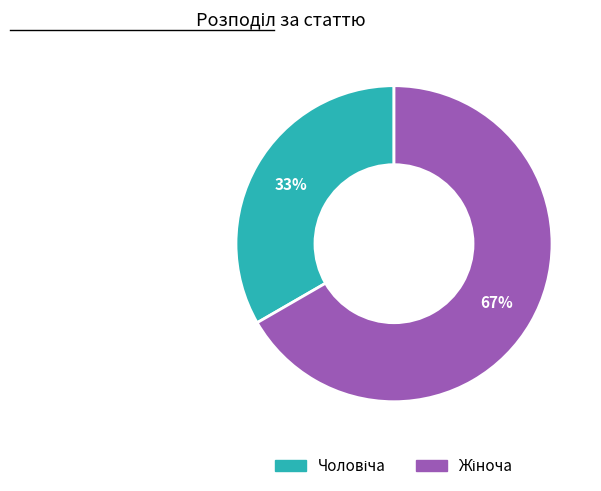

Is there a majority slice in this chart?

Yes